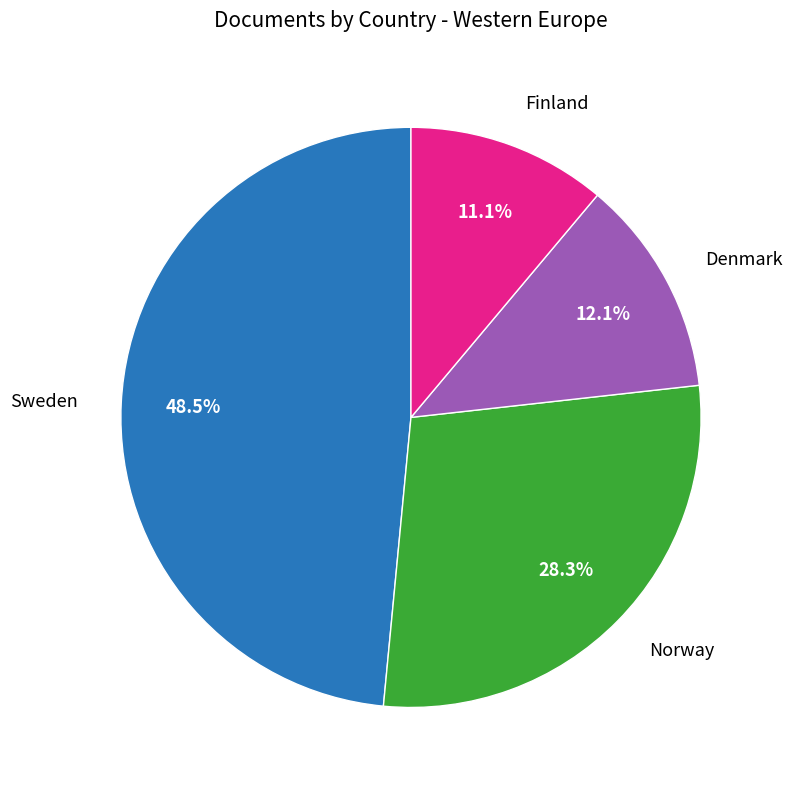

Is there any slice that represents more than half of the pie?

No